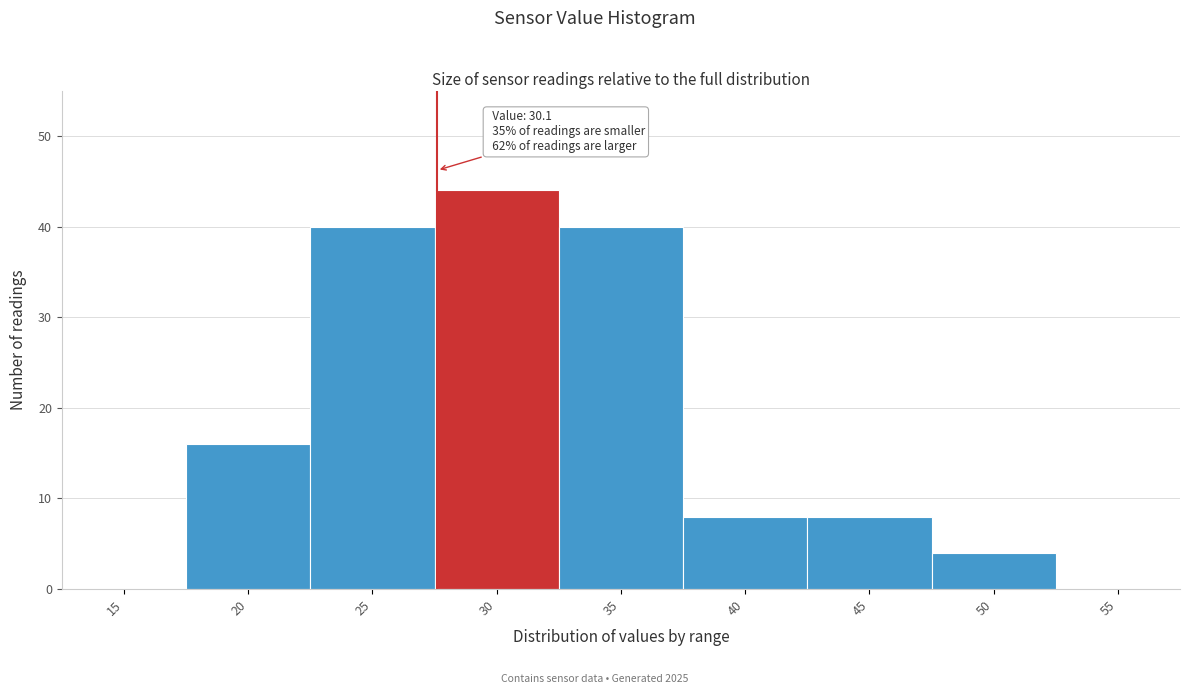

Reading left to right, what are all the values shown in this chart?

15=0	20=16	25=40	30=44	35=40	40=8	45=8	50=4	55=0